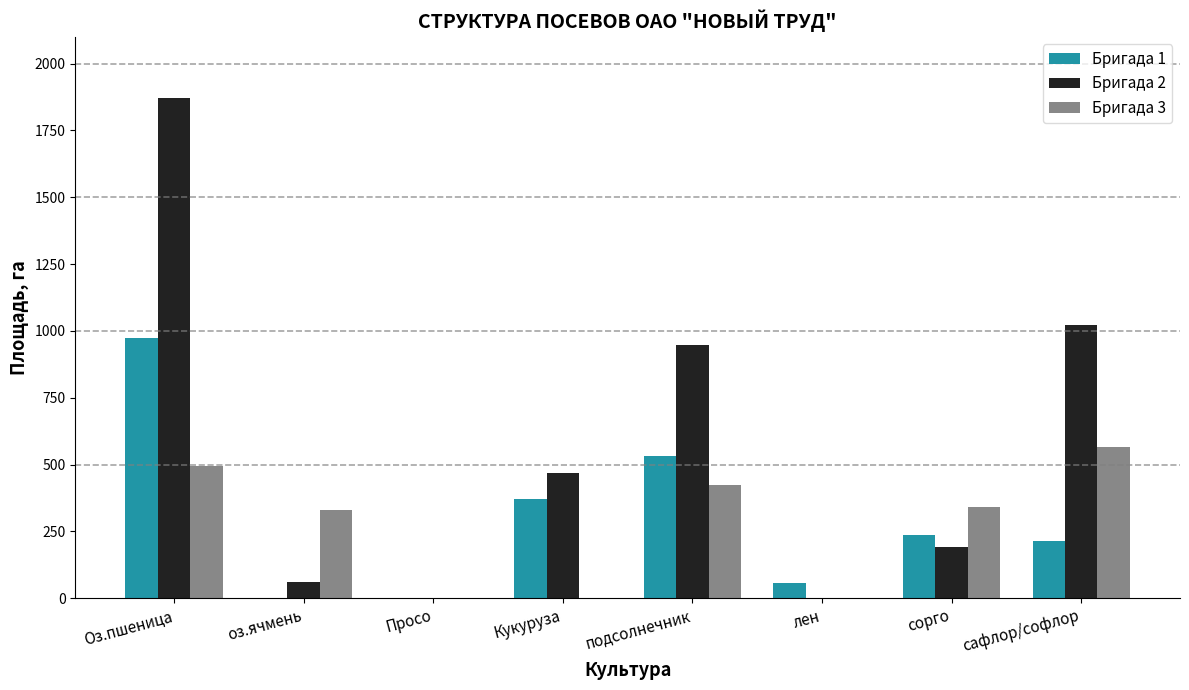

How many groups of bars are there?

8